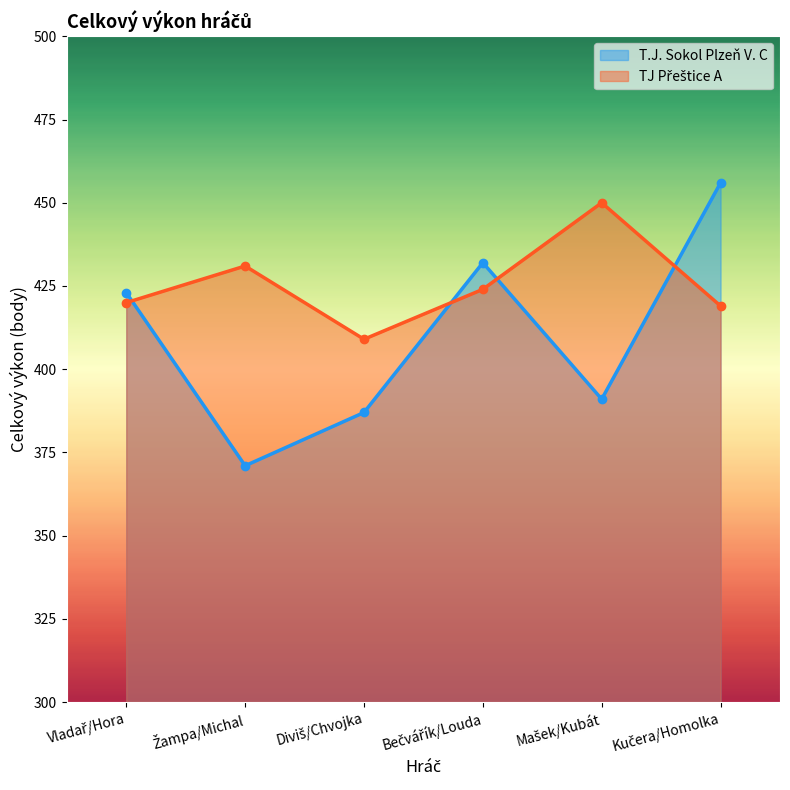

At which category does TJ Přeštice A reach its first local valley?

Diviš/Chvojka